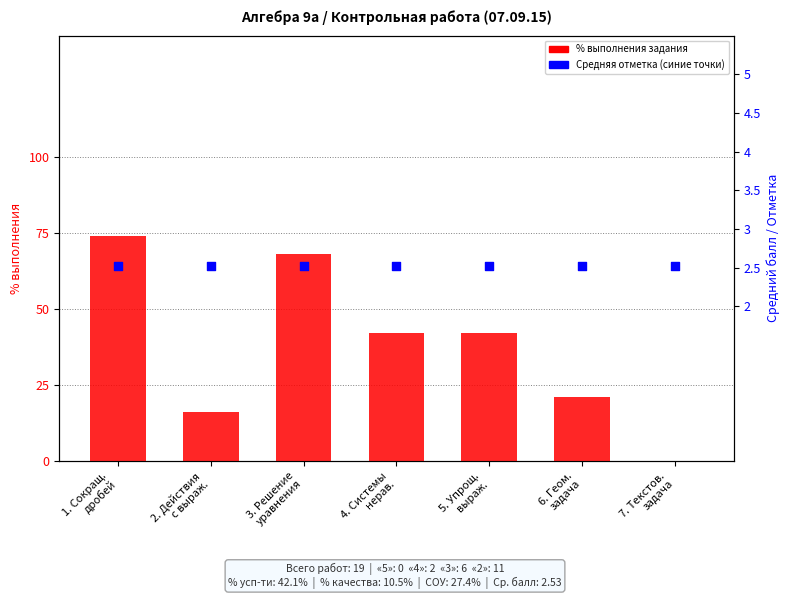

Which series reaches the minimum Y coordinate?

% выполнения задания